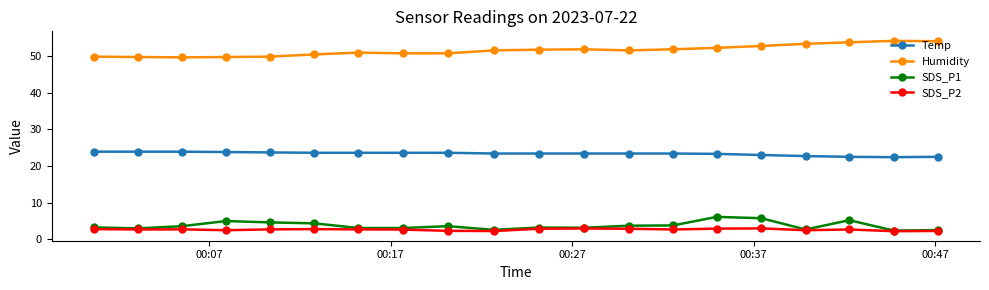

How many categories are shown in the chart?

20